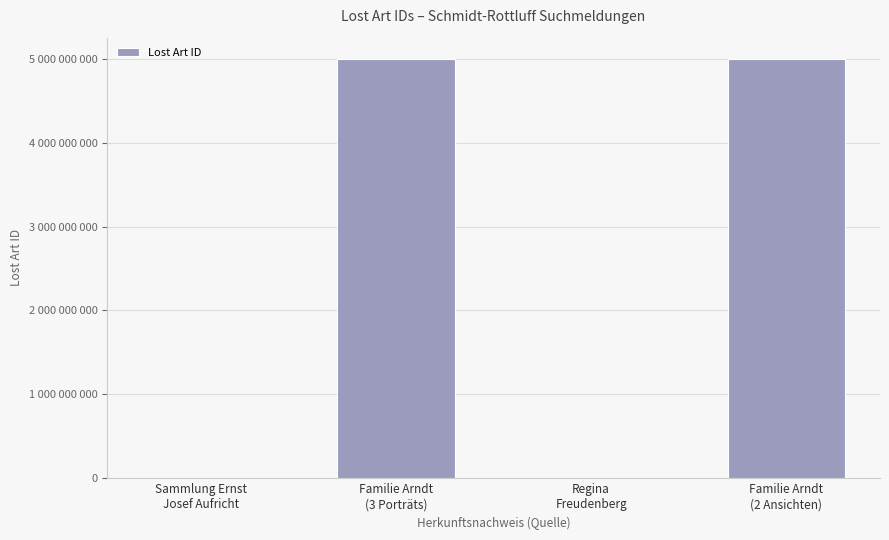

What is the sum of all values?

10001035738